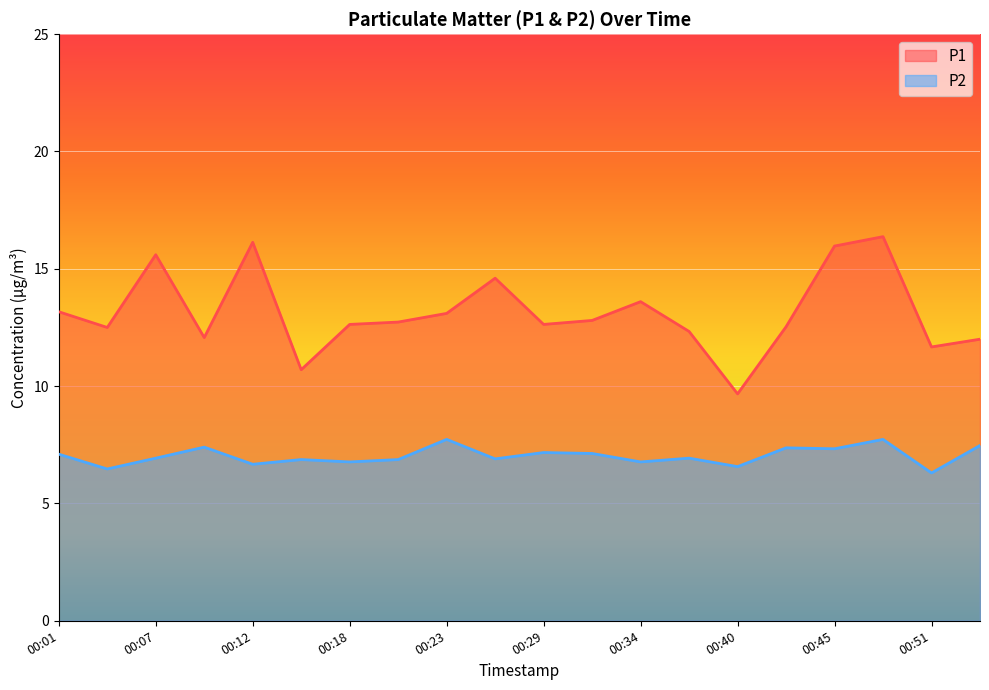

Where is P1 nearest to the value 13?

00:23